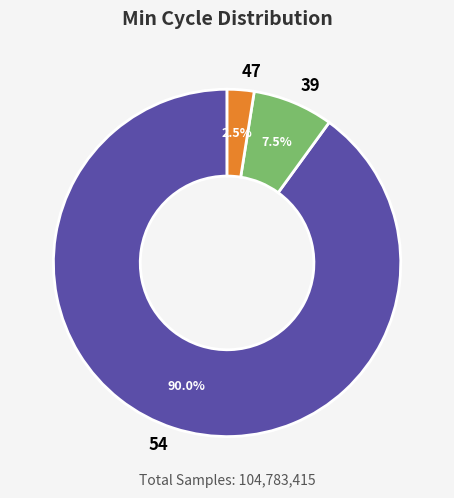

How many slices are in this pie chart?

3